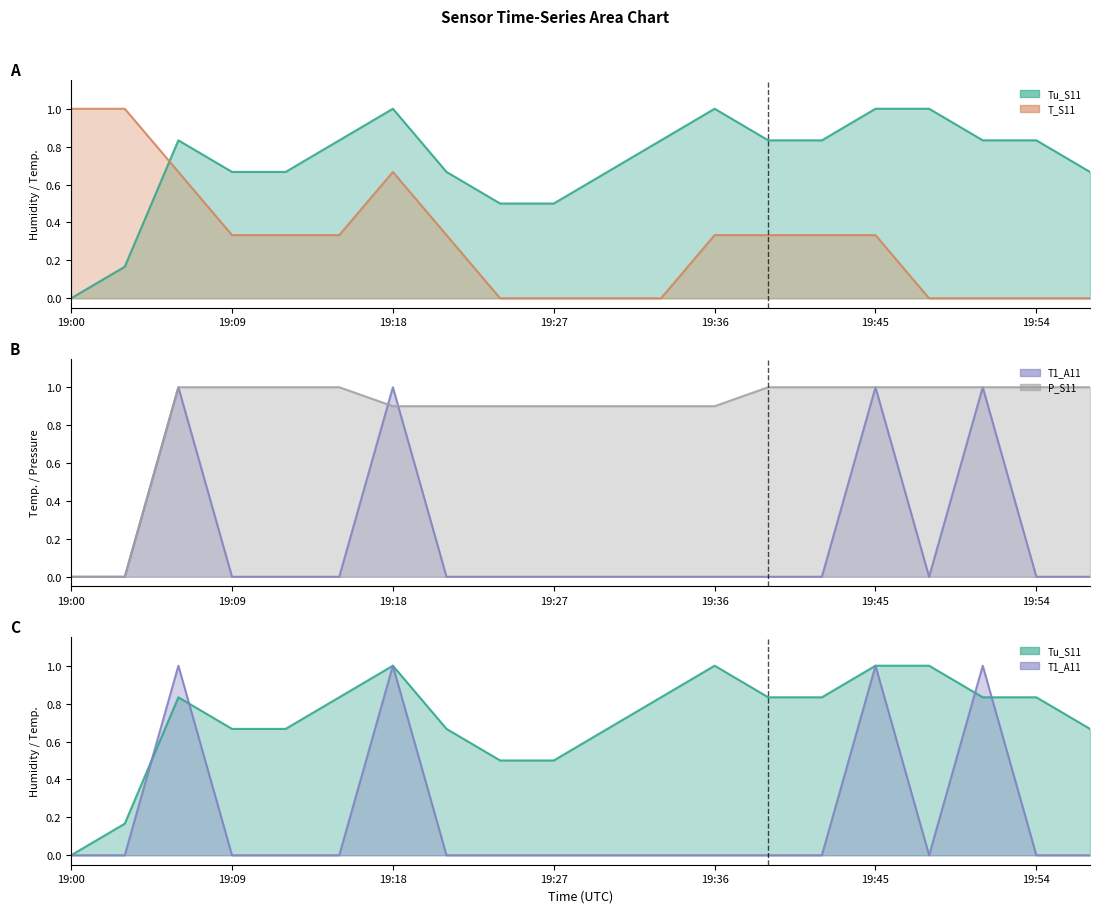

How many lines are shown in the chart?

4